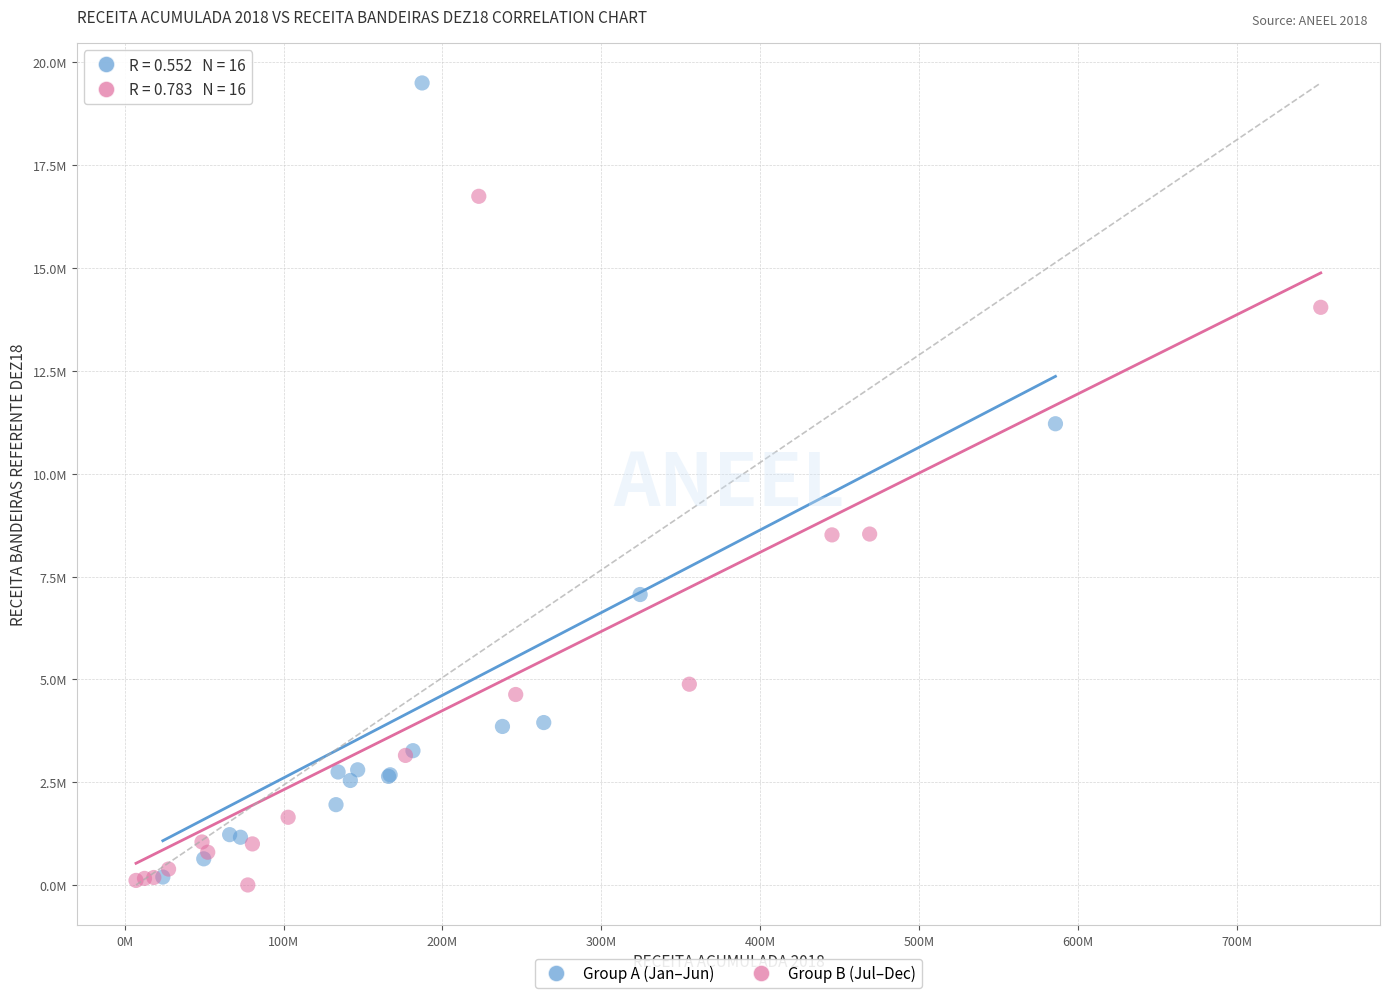

Which series contains the highest Y value?

Group A (Jan–Jun)